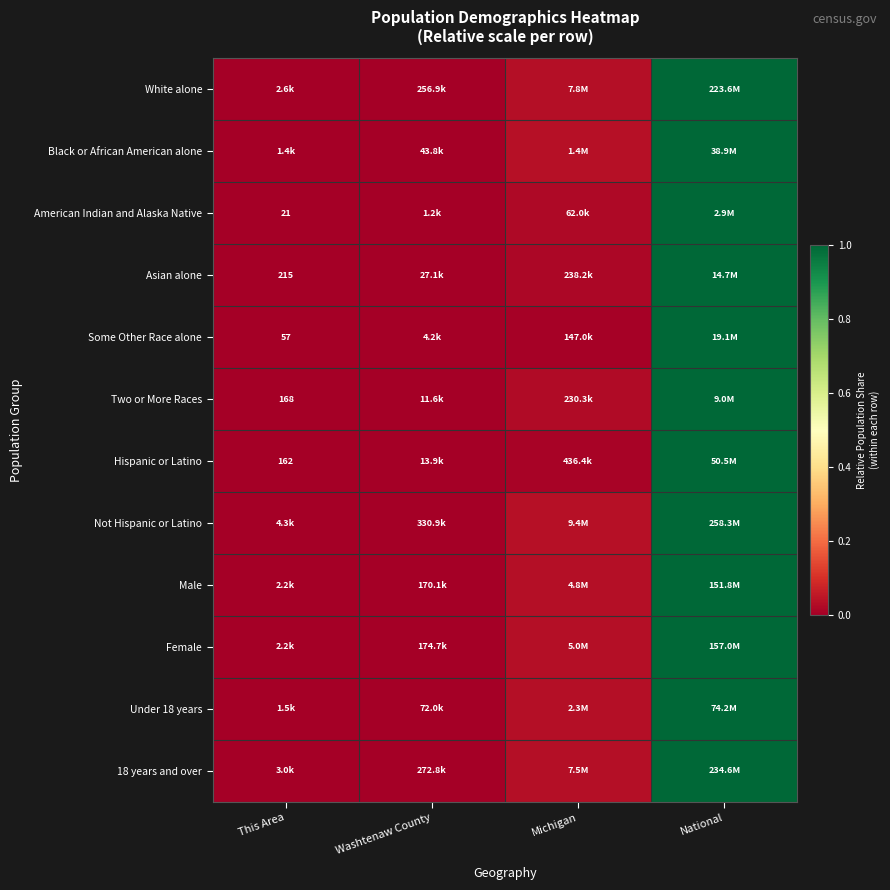

Which category has the highest value in the Female series?

National